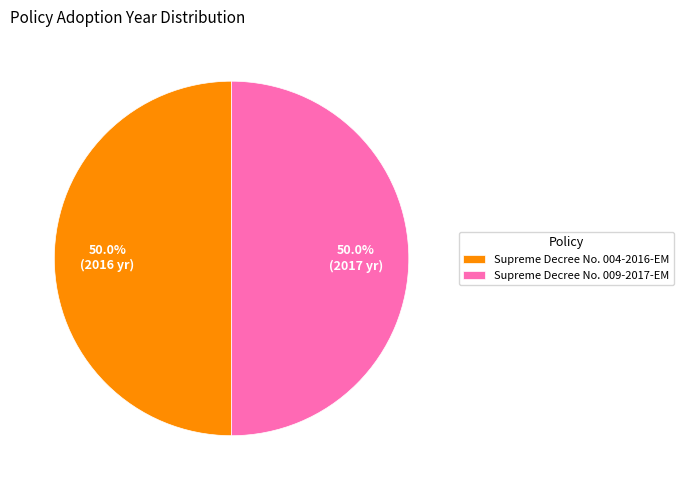

What portion of the pie excludes Supreme Decree No. 004-2016-EM?

50.0%